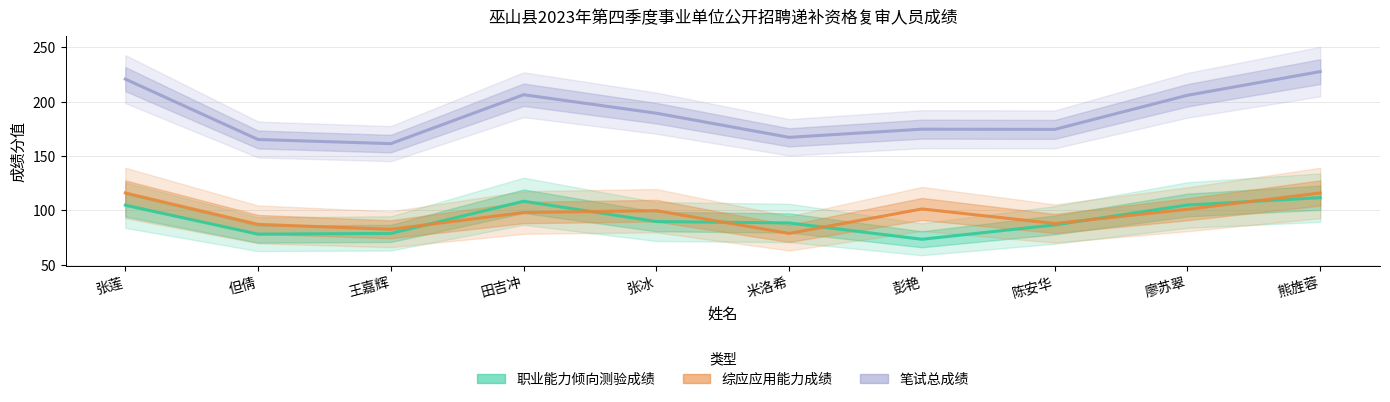

At which category does 职业能力倾向测验成绩 reach its first local peak?

田吉冲